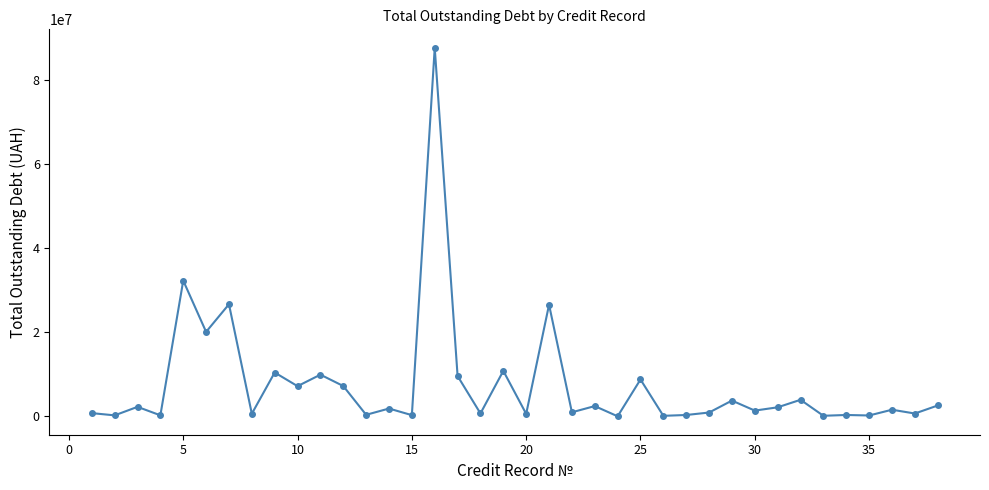

What is the maximum value shown in the chart?

87761481.0